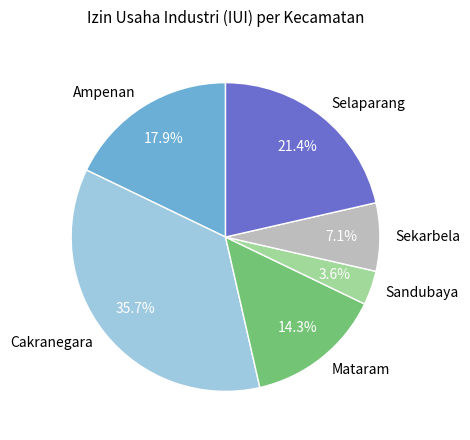

How many slices are in this pie chart?

6